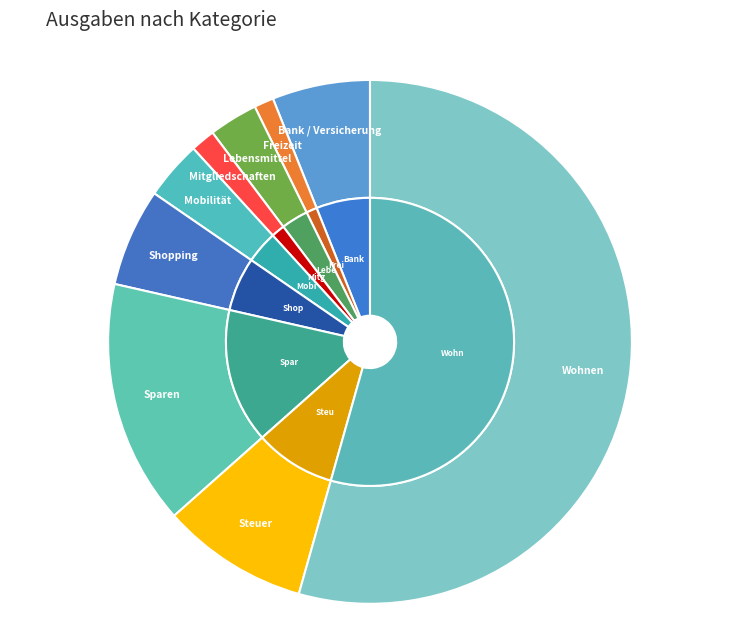

Which category accounts for the majority?

Wohnen